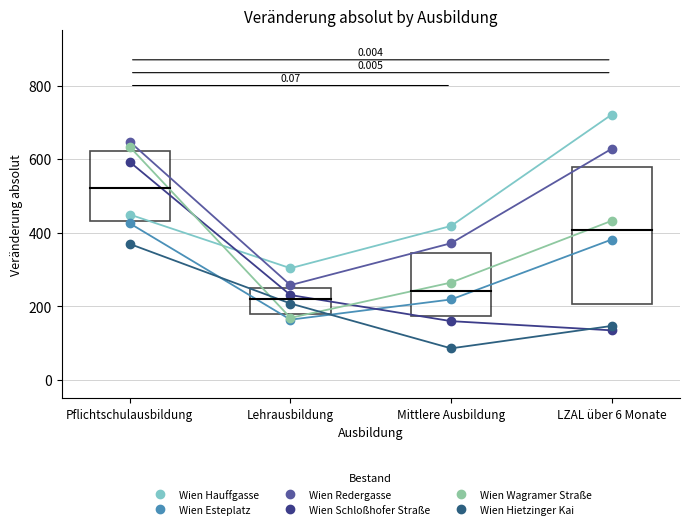

In Wien Esteplatz, how many points are lower than both neighbors (excluding endpoints)?

1